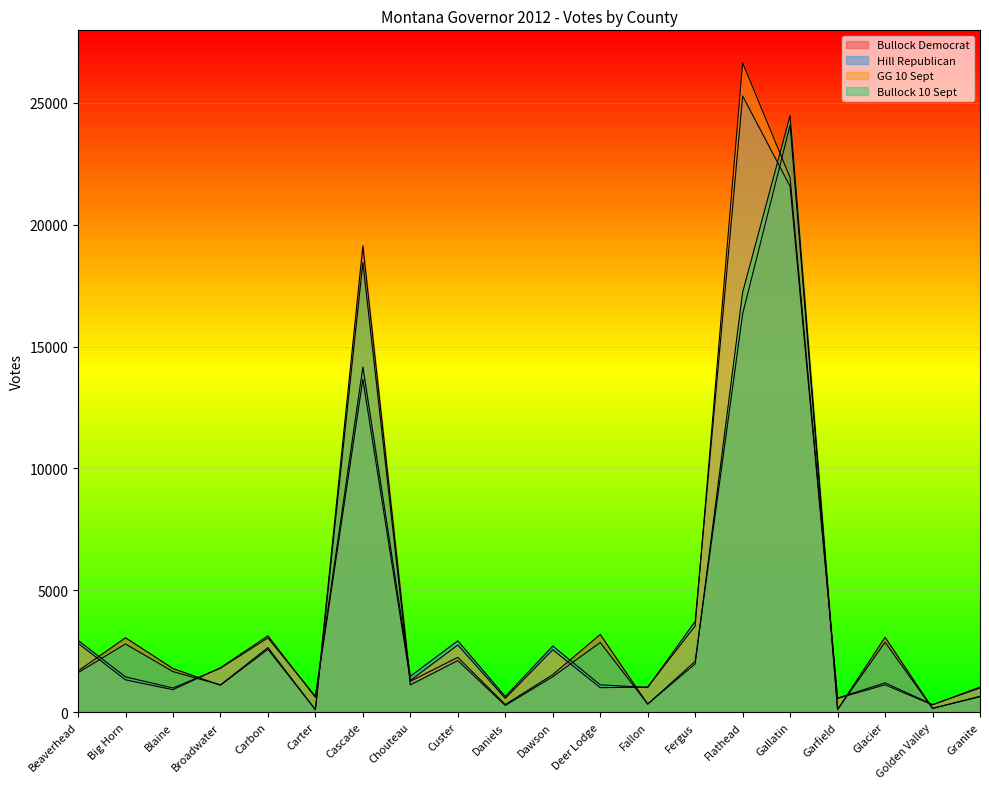

How many interior local valleys does the Hill Republican series have?

7